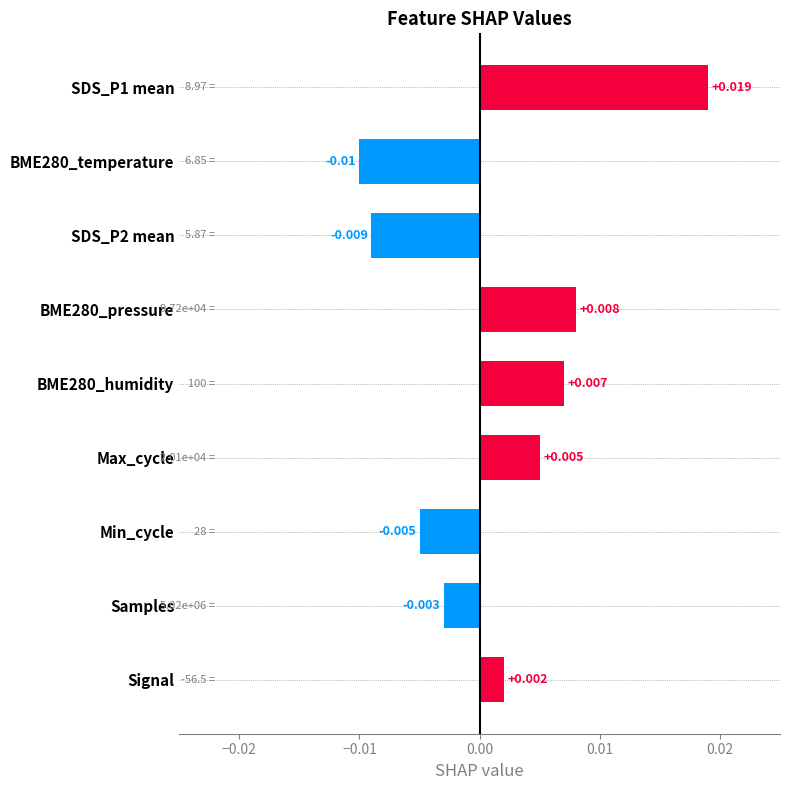

Are the bars horizontal?

Yes